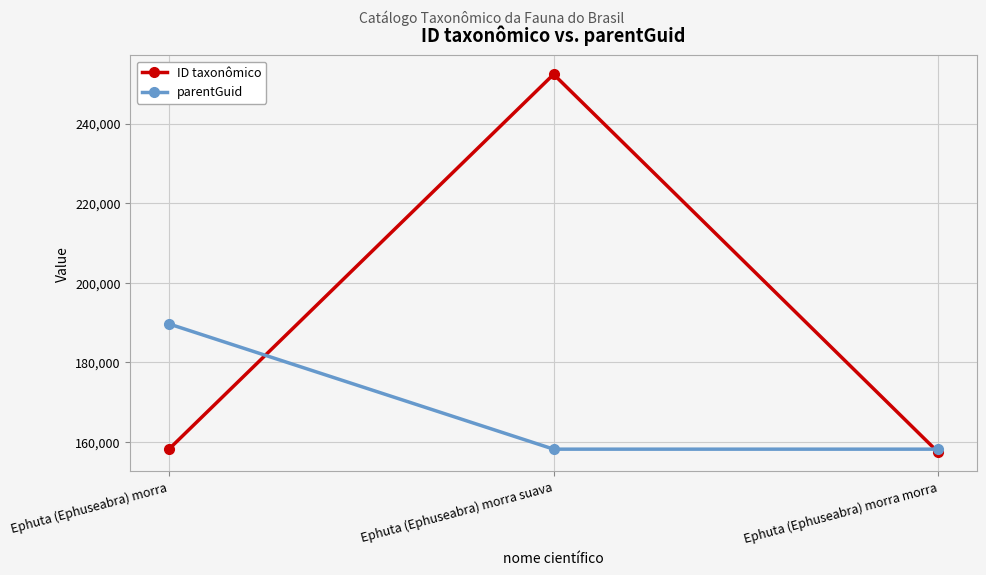

Which category has the highest value in the ID taxonômico series?

Ephuta (Ephuseabra) morra suava